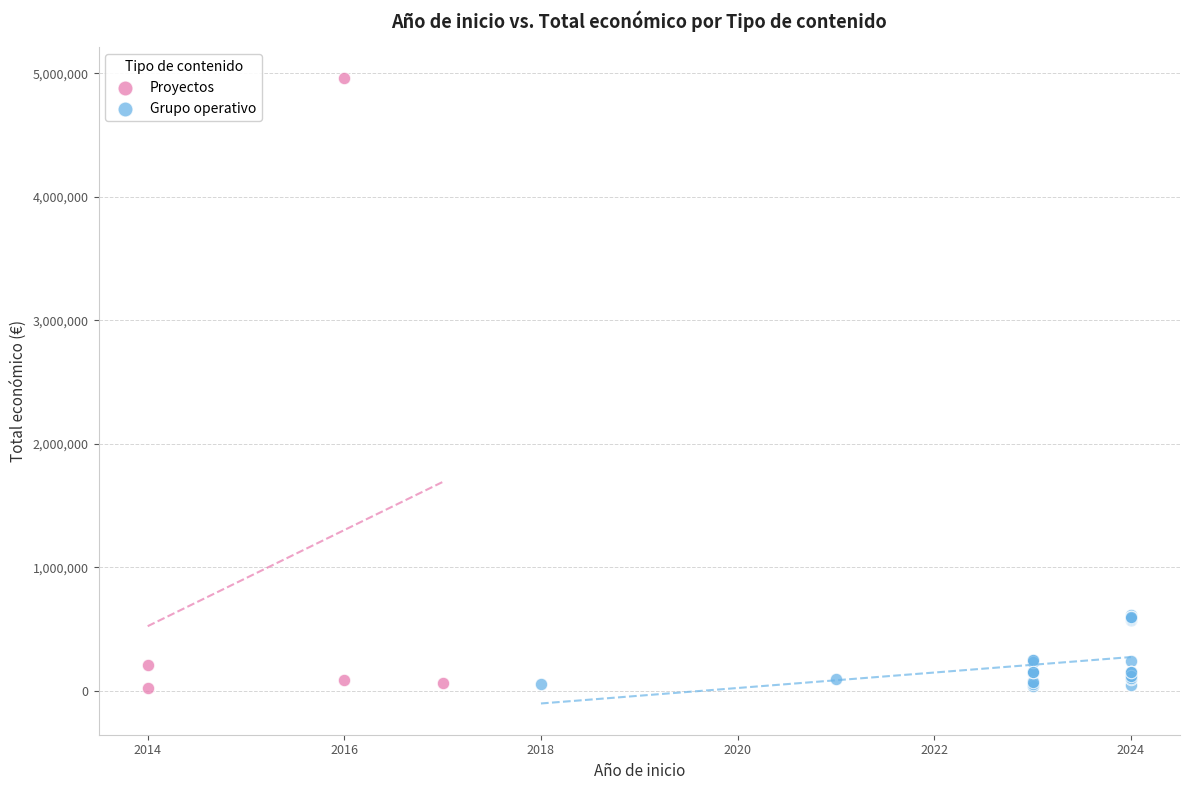

Which series has the widest spread of Y values?

Proyectos